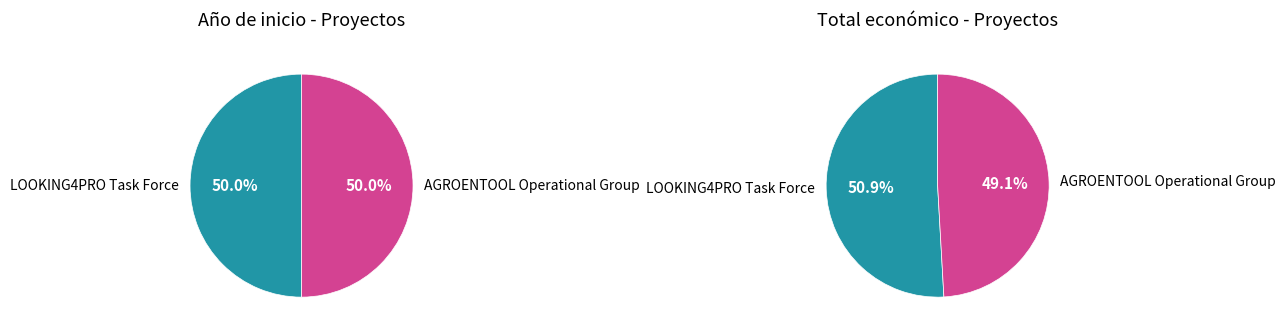

What is the change in value from LOOKING4PRO Task Force to AGROENTOOL Operational Group?

-1